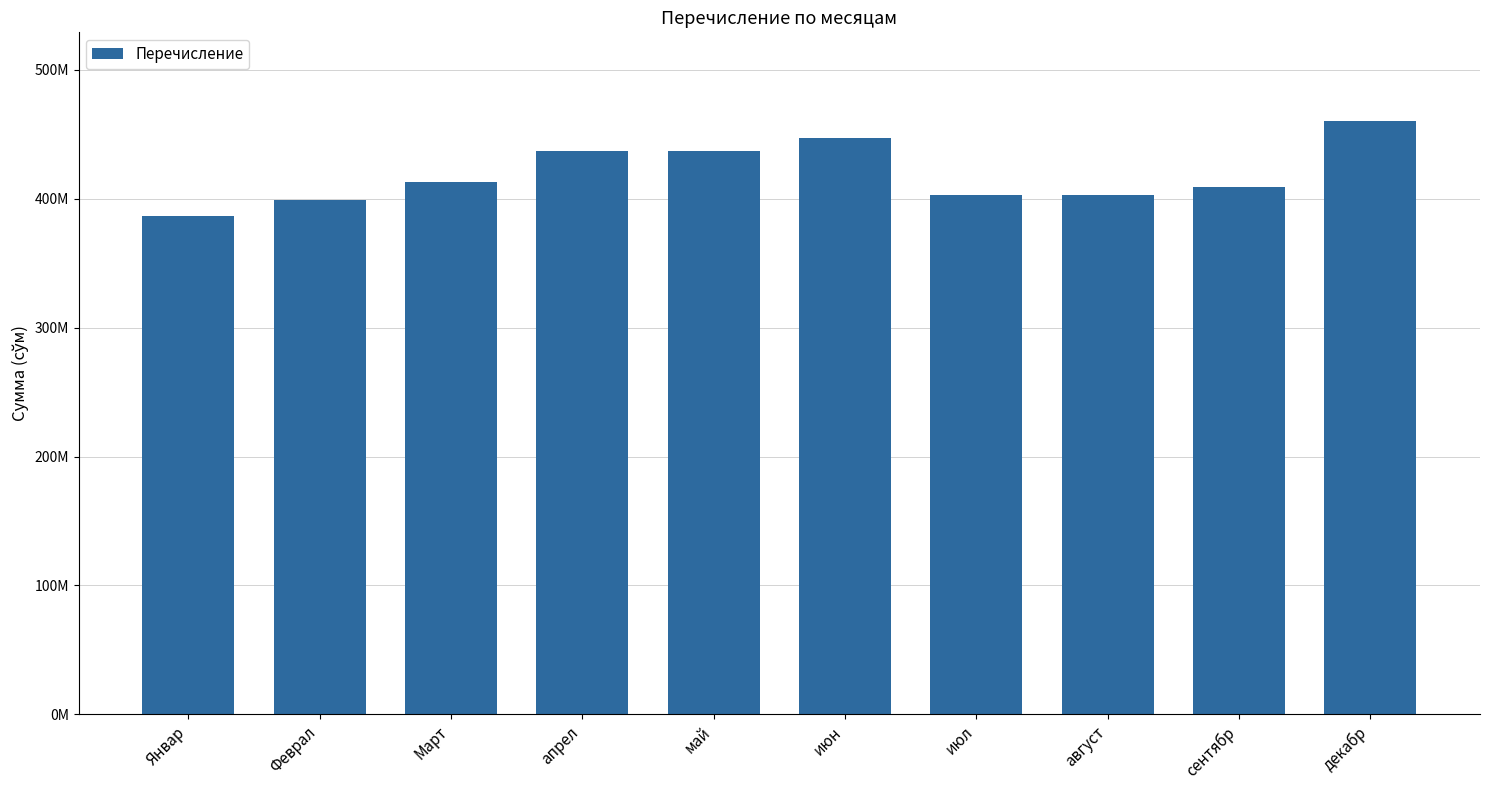

What is the value of the 5th bar from the left?

437176142.6